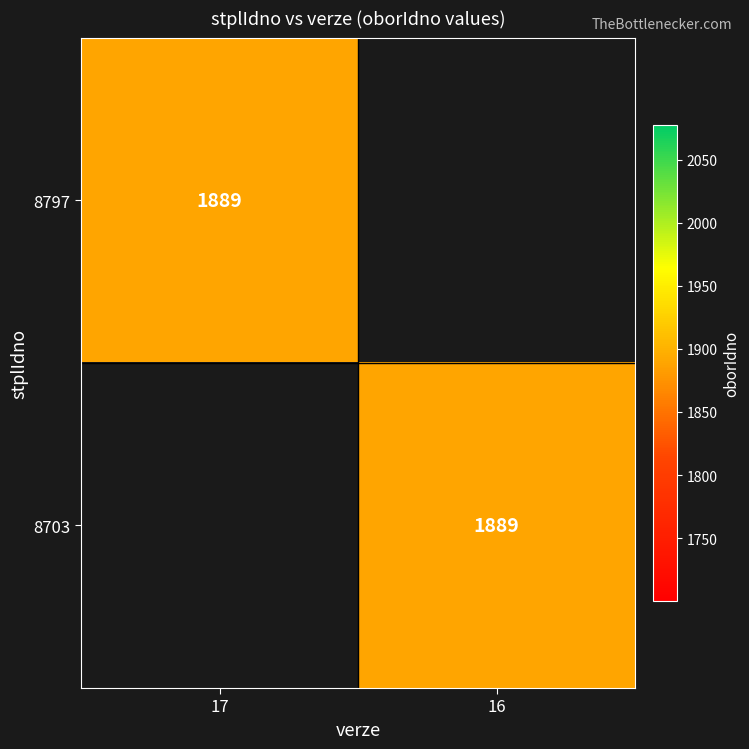

True or false: 8703 has a value of 1889 at 16.

True